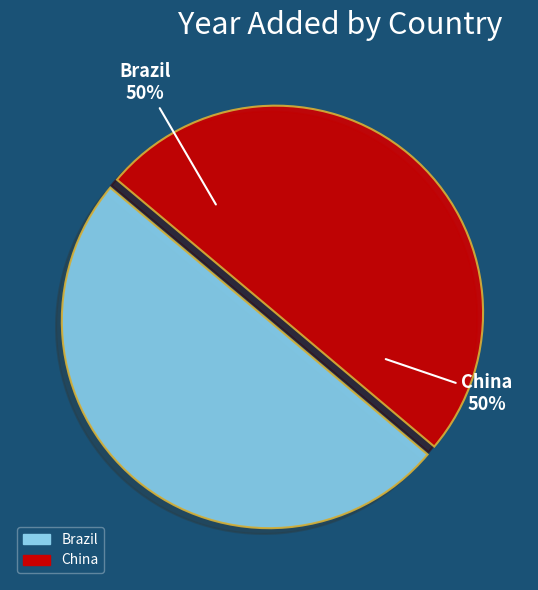

What percentage is the China slice, to the nearest percent?

50%